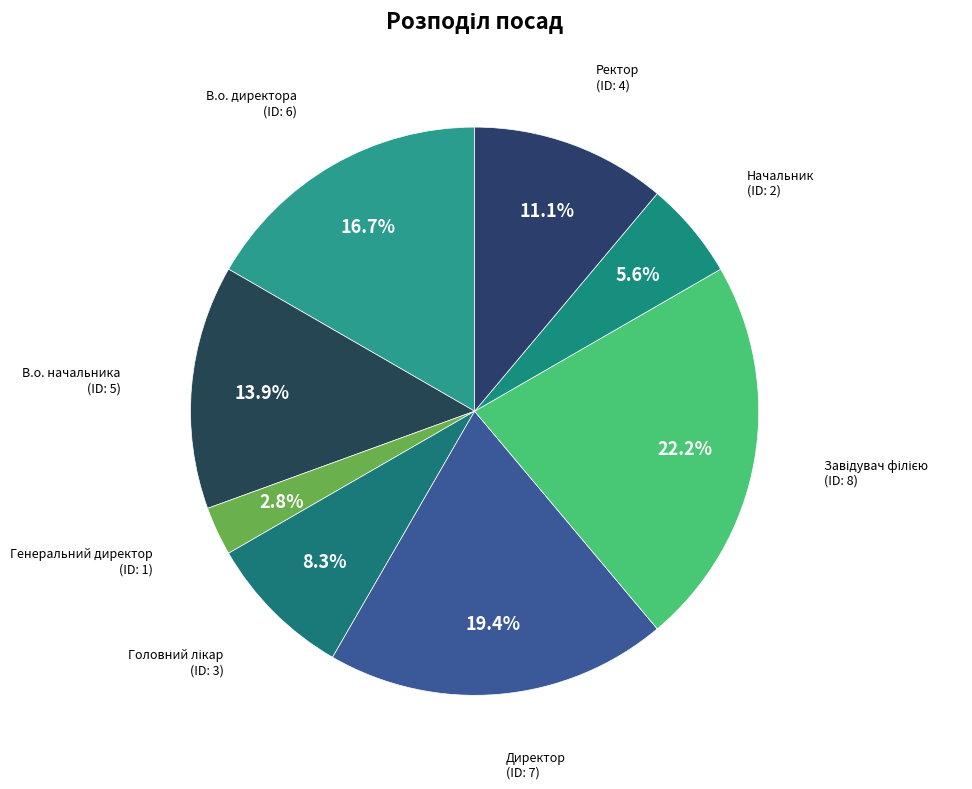

Between В.о. начальника and Ректор, which is larger?

В.о. начальника